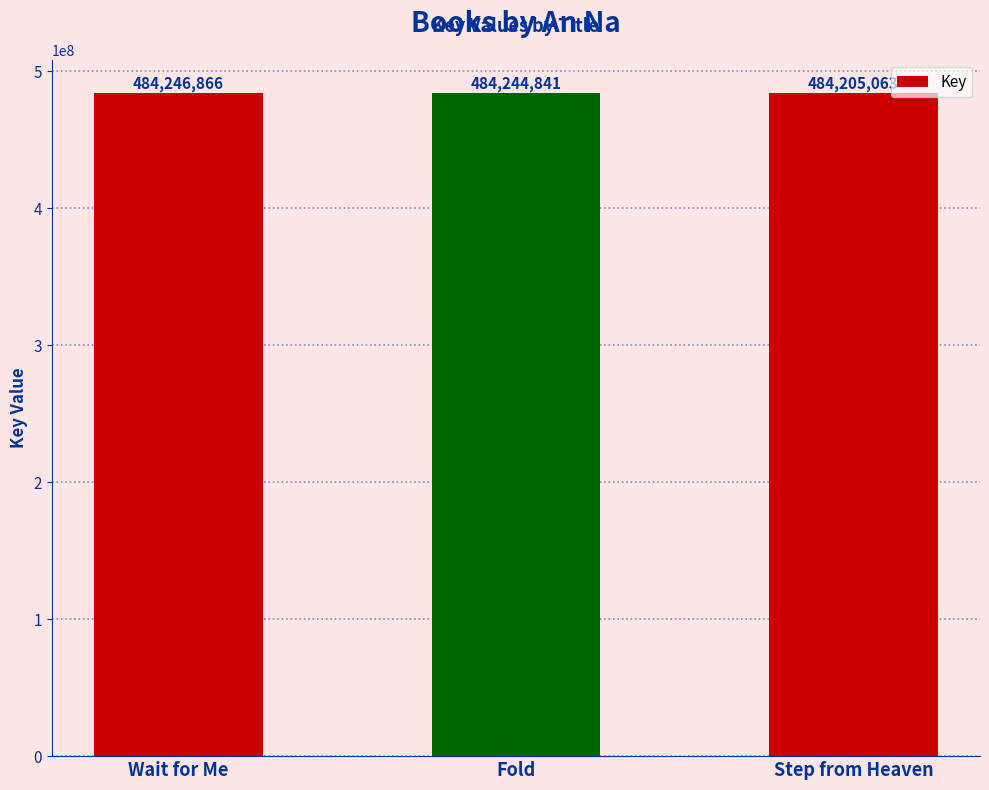

True or false: the data shows 685749046 at Wait for Me.

False